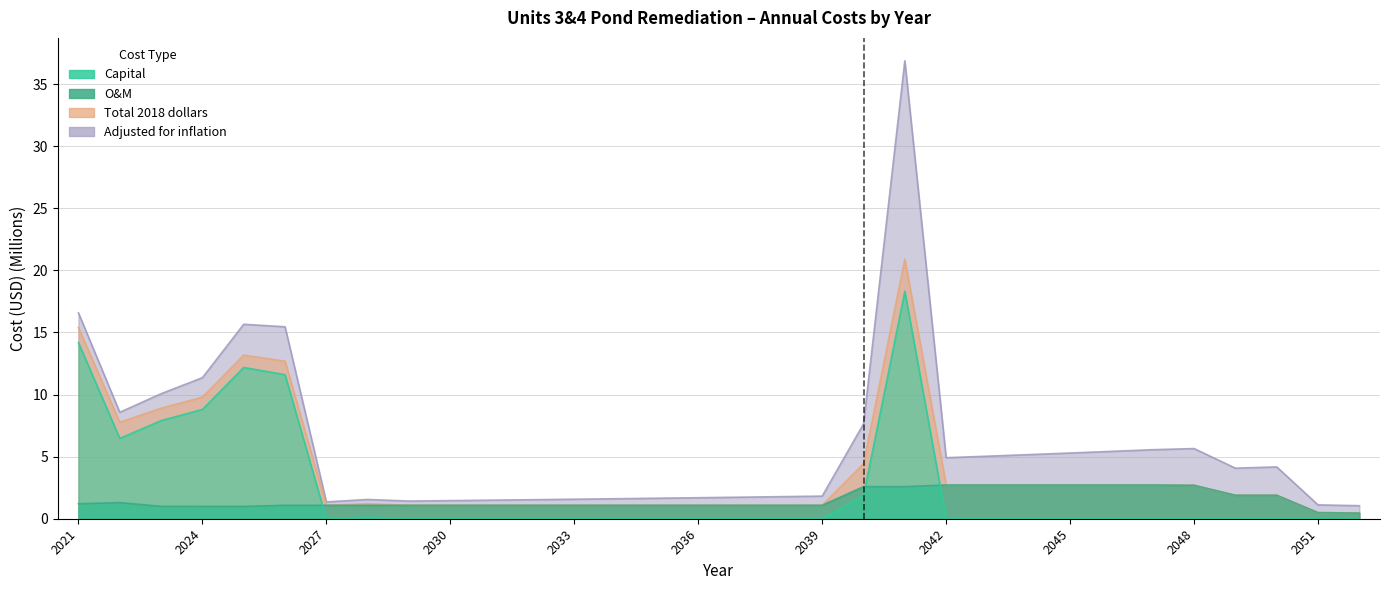

How many lines are shown in the chart?

4